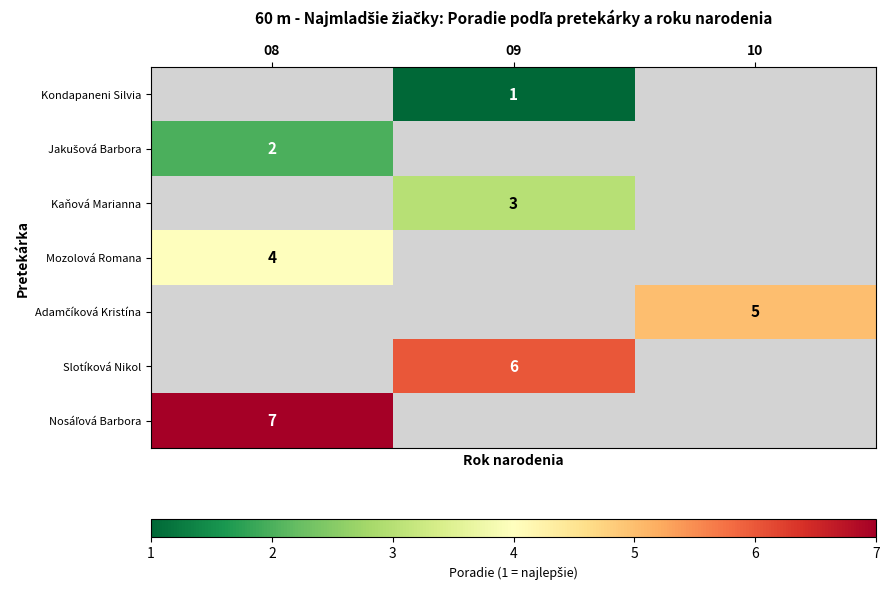

The value of Kondapaneni Silvia at 09 is 2. True or false?

False